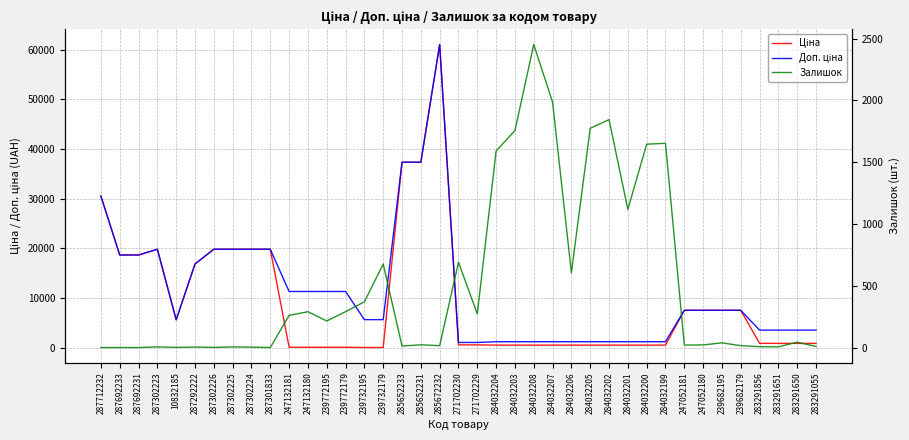

Where is Доп. ціна nearest to the value 31049?

287712232